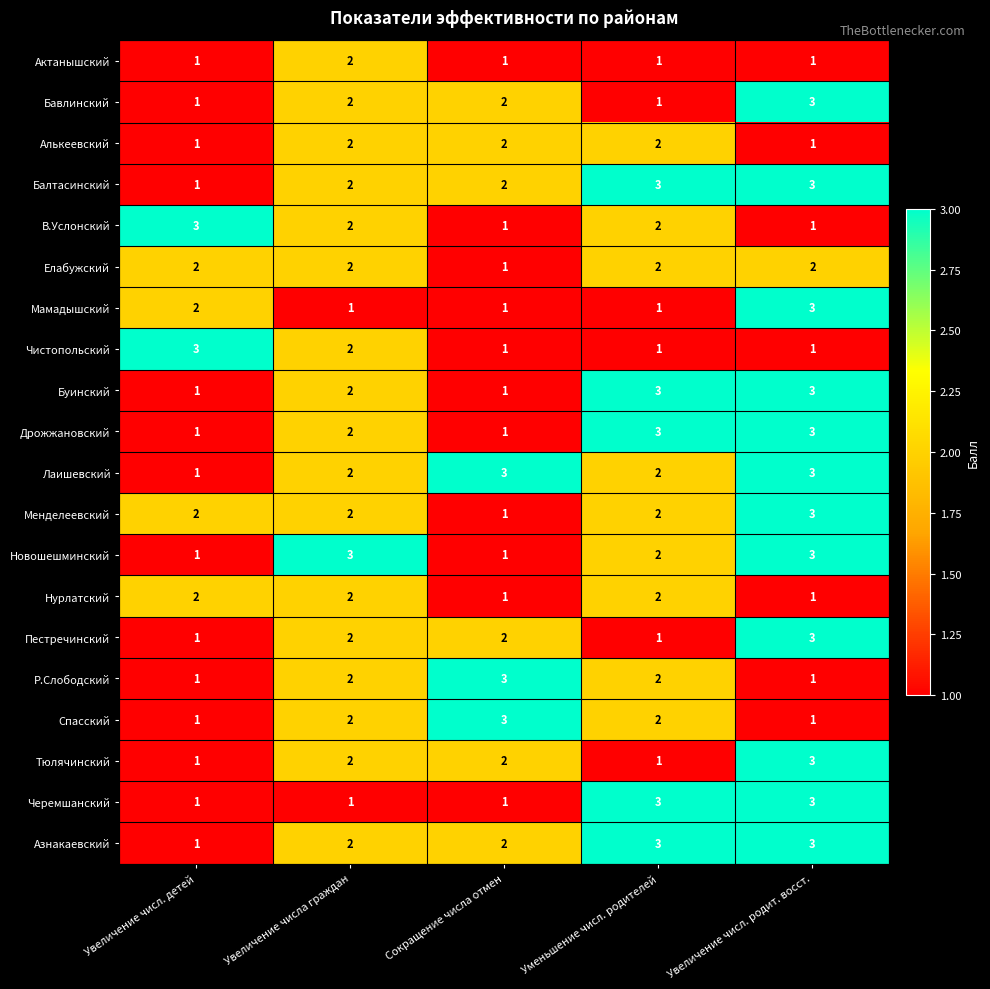

Count the Азнакаевский values in the range 2 to 3.

4